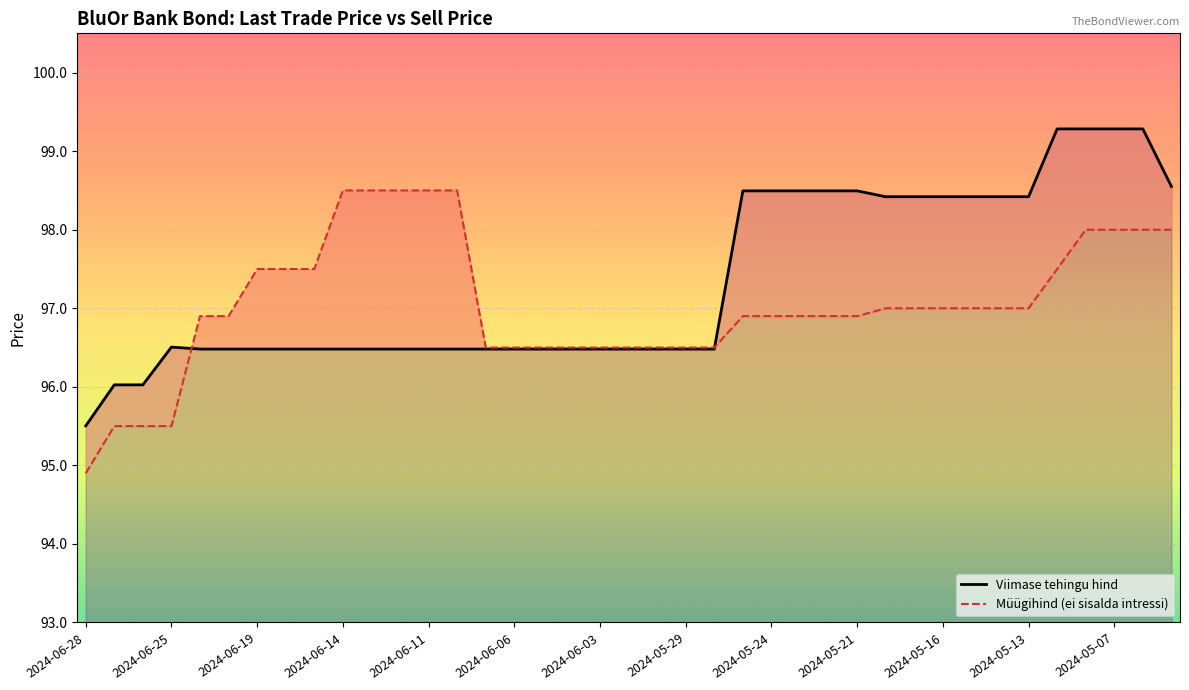

Count the number of data series in this chart.

2